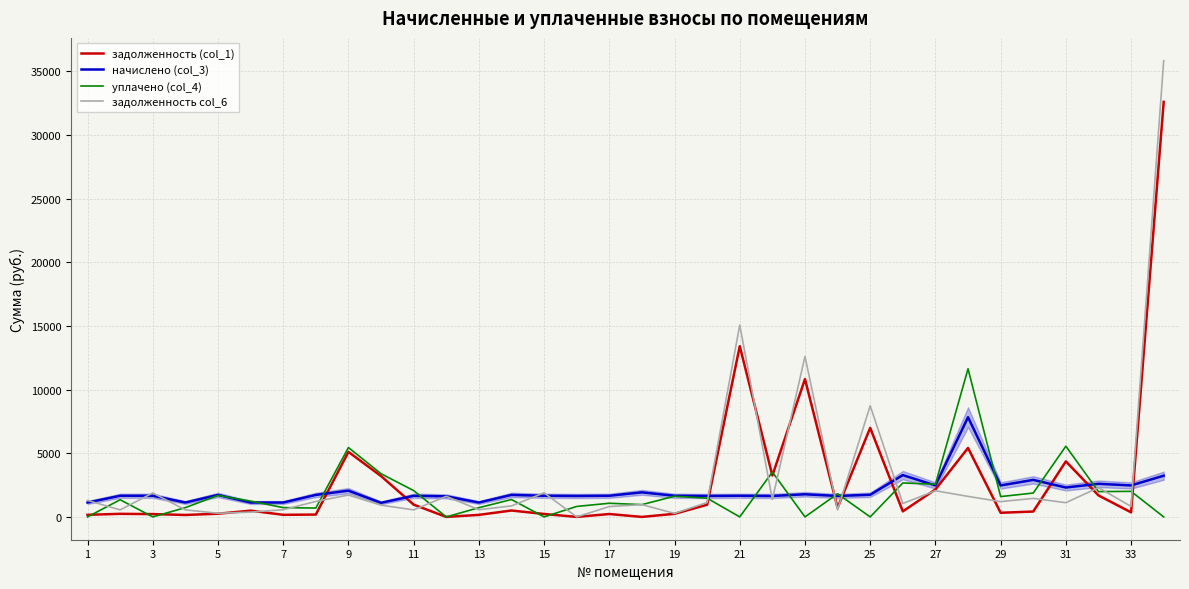

What is the lowest value of the начислено (col_3) series?

1107.6